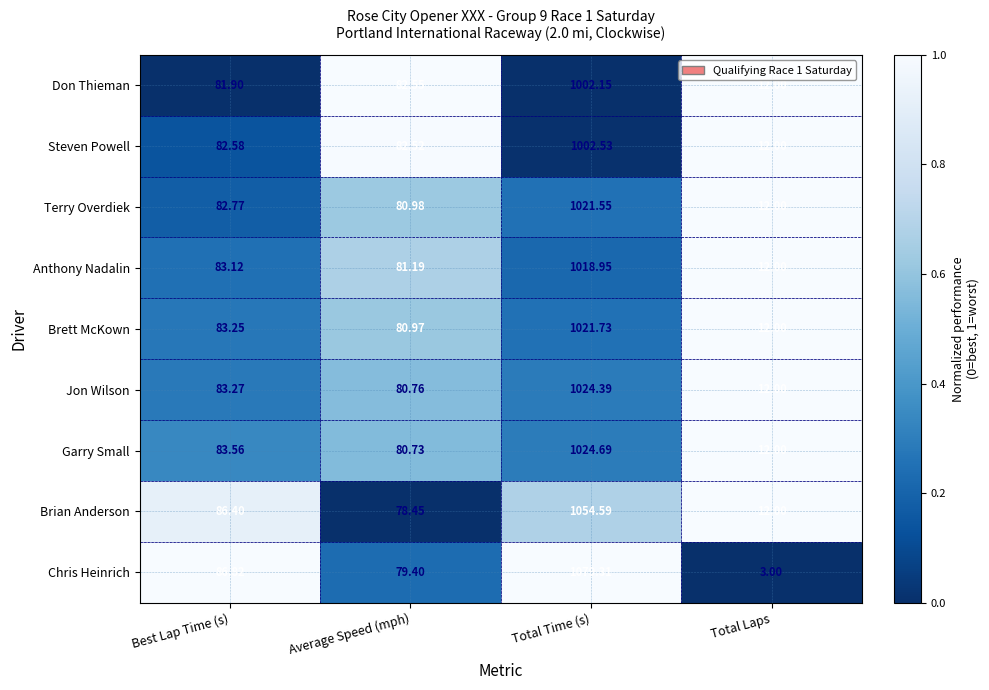

What is the difference between the highest and lowest values at Total Time (s)?

77.2